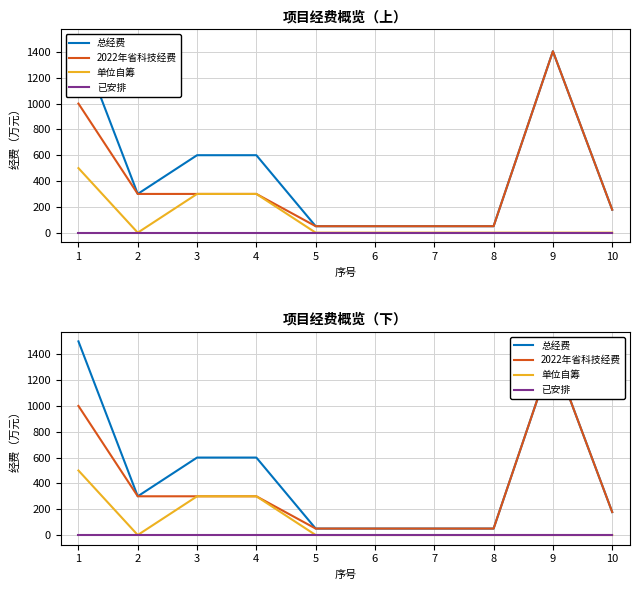

At which label does 总经费 reach its peak?

1